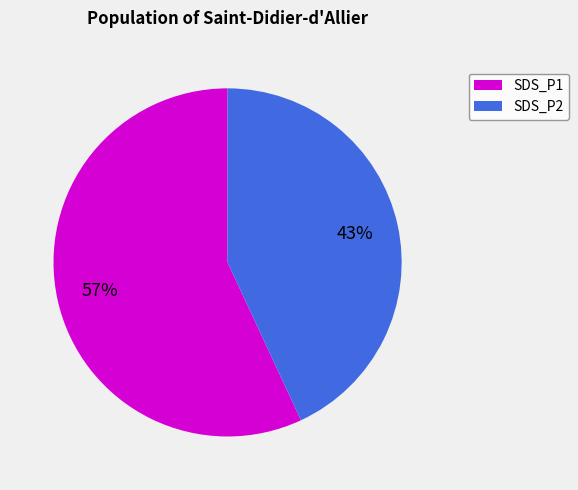

What is the majority slice?

SDS_P1